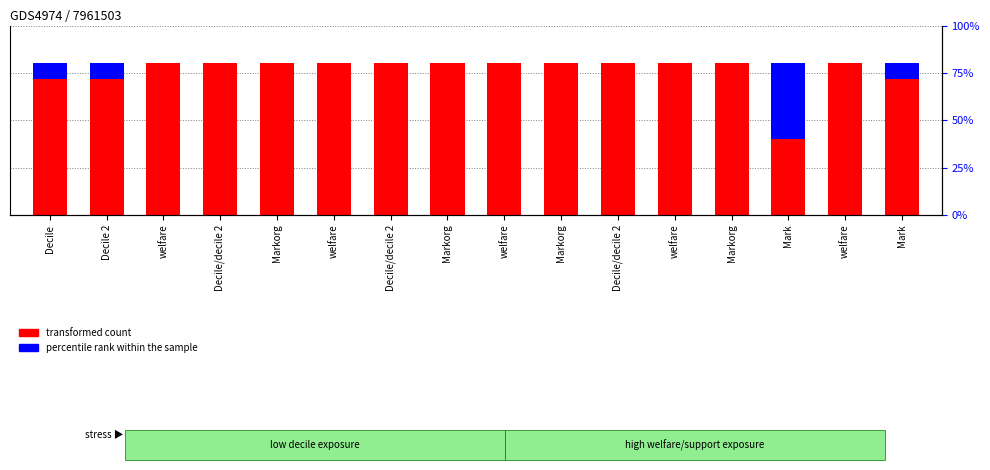

True or false: percentile rank within the sample has a value of 0 at Decile/decile 2.

True